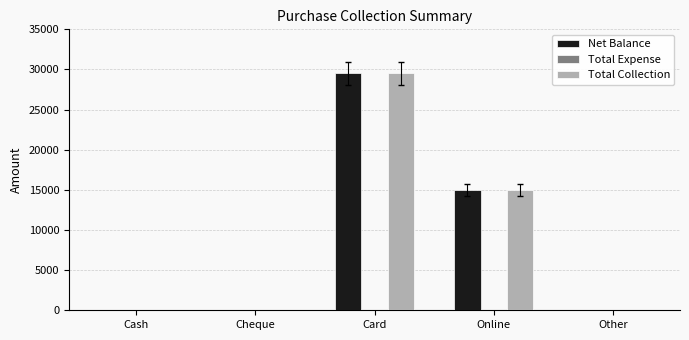

At which category is the sum across all series the highest?

Card